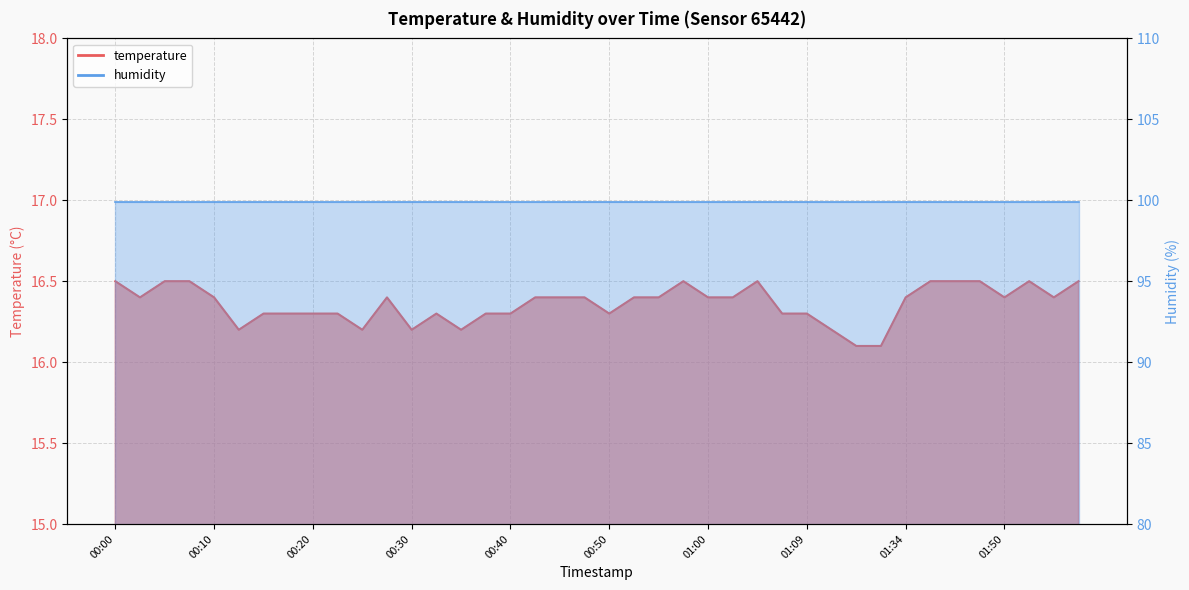

Reading left to right, what are all the values shown in this chart?

00:00=16.5	00:03=16.4	00:05=16.5	00:08=16.5	00:10=16.4	00:13=16.2	00:15=16.3	00:18=16.3	00:20=16.3	00:22=16.3	00:25=16.2	00:27=16.4	00:30=16.2	00:32=16.3	00:35=16.2	00:37=16.3	00:40=16.3	00:42=16.4	00:45=16.4	00:47=16.4	00:50=16.3	00:52=16.4	00:55=16.4	00:57=16.5	01:00=16.4	01:02=16.4	01:05=16.5	01:07=16.3	01:09=16.3	01:12=16.2	01:14=16.1	01:17=16.1	01:34=16.4	01:36=16.5	01:39=16.5	01:42=16.5	01:50=16.4	01:53=16.5	01:55=16.4	01:58=16.5